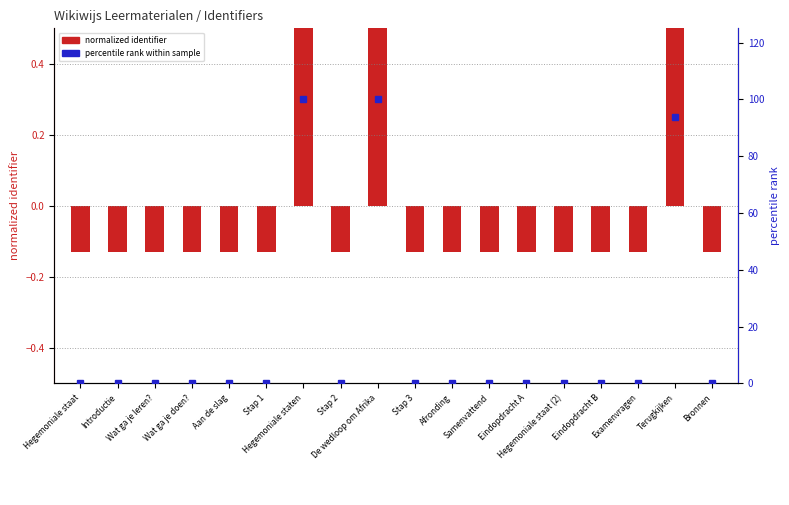

At which label is the value closest to 50?

Terugkijken